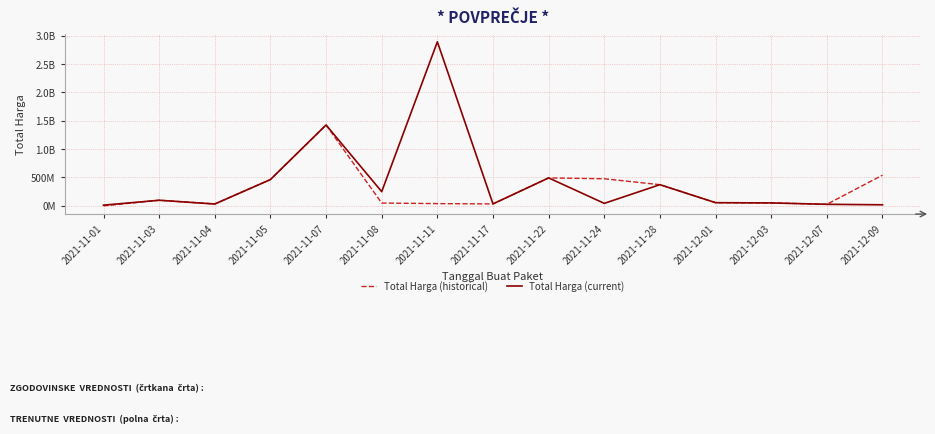

Reading left to right, transcribe all the data shown in this chart.

Total Harga (historical): 2021-11-01=333600	2021-11-03=98772570	2021-11-04=34000000	2021-11-05=464002100	2021-11-07=1425867900	2021-11-08=49730040	2021-11-11=39440000	2021-11-17=34292000	2021-11-22=493000000	2021-11-24=477600000	2021-11-28=373404000	2021-12-01=56152800	2021-12-03=51601000	2021-12-07=27412000	2021-12-09=541071000
Total Harga (current): 2021-11-01=12453900	2021-11-03=98772570	2021-11-04=32441200	2021-11-05=464002100	2021-11-07=1425867900	2021-11-08=250350000	2021-11-11=2892122000	2021-11-17=34292000	2021-11-22=493000000	2021-11-24=43859200	2021-11-28=373404000	2021-12-01=56152800	2021-12-03=51601000	2021-12-07=27412000	2021-12-09=18900000